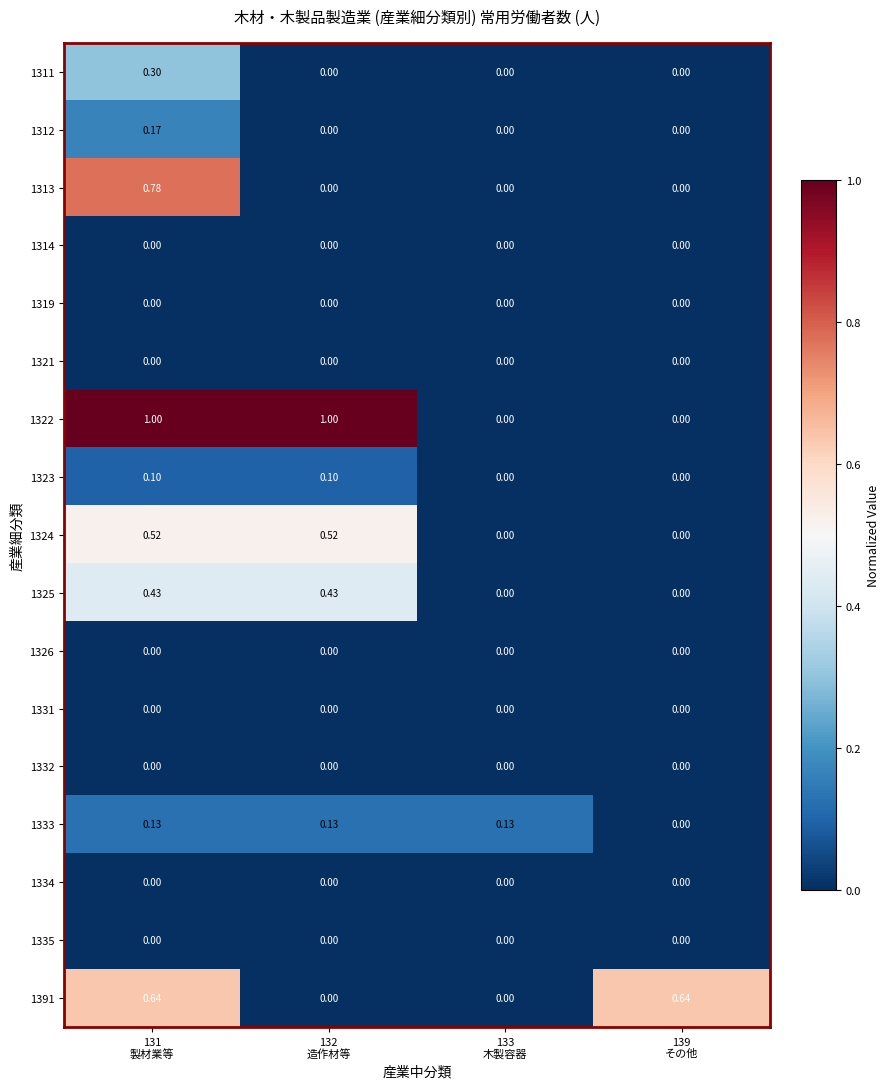

What is the spread (max minus min) of values at 132
造作材等?

1.0